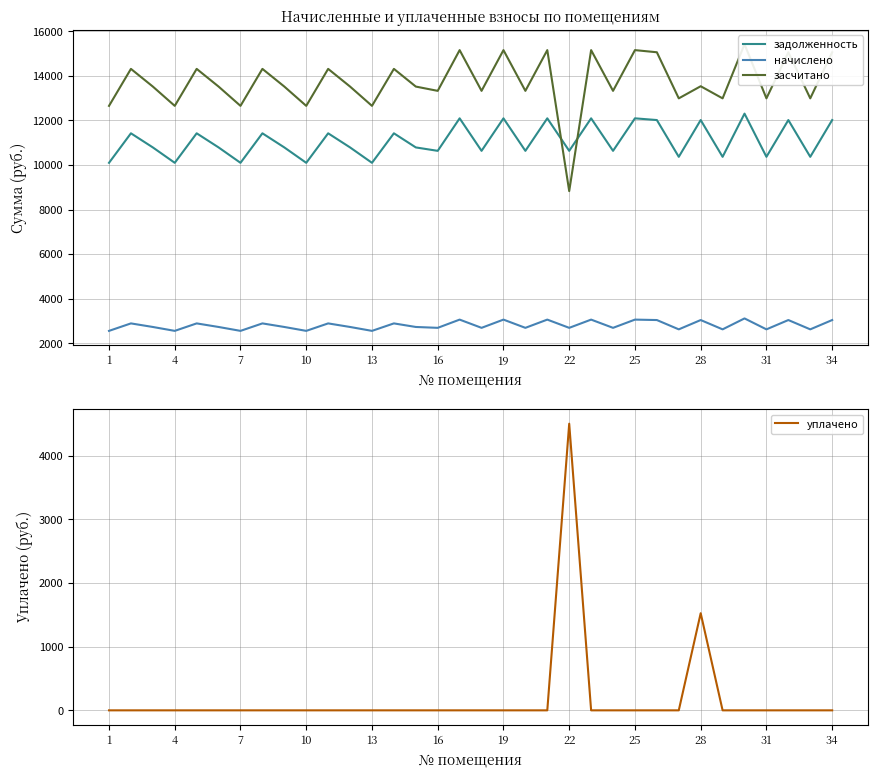

True or false: задолженность and начислено cross at least once.

False